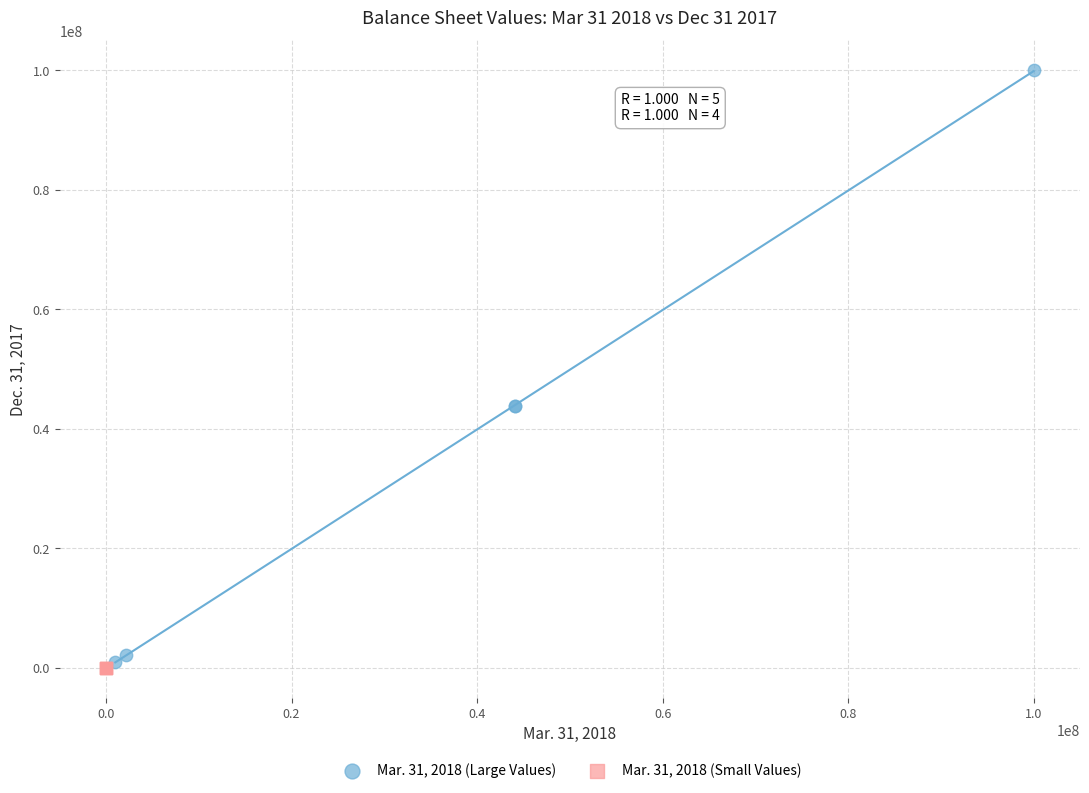

Which series contains the highest Y value?

Mar. 31, 2018 (Large Values)